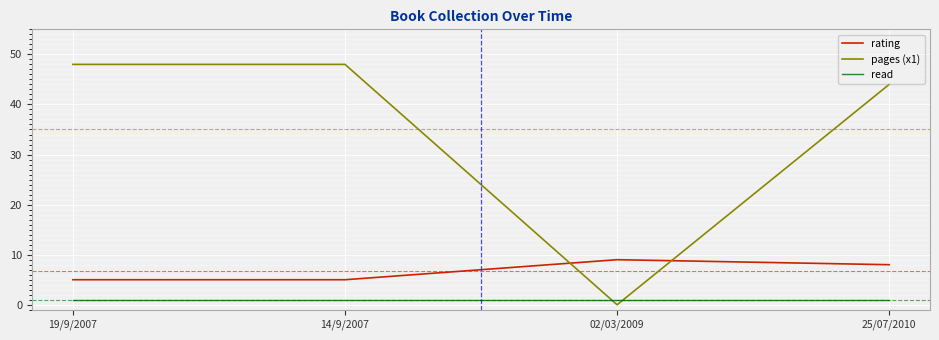

The pages (x1) series shows 23 at 25/07/2010. True or false?

False